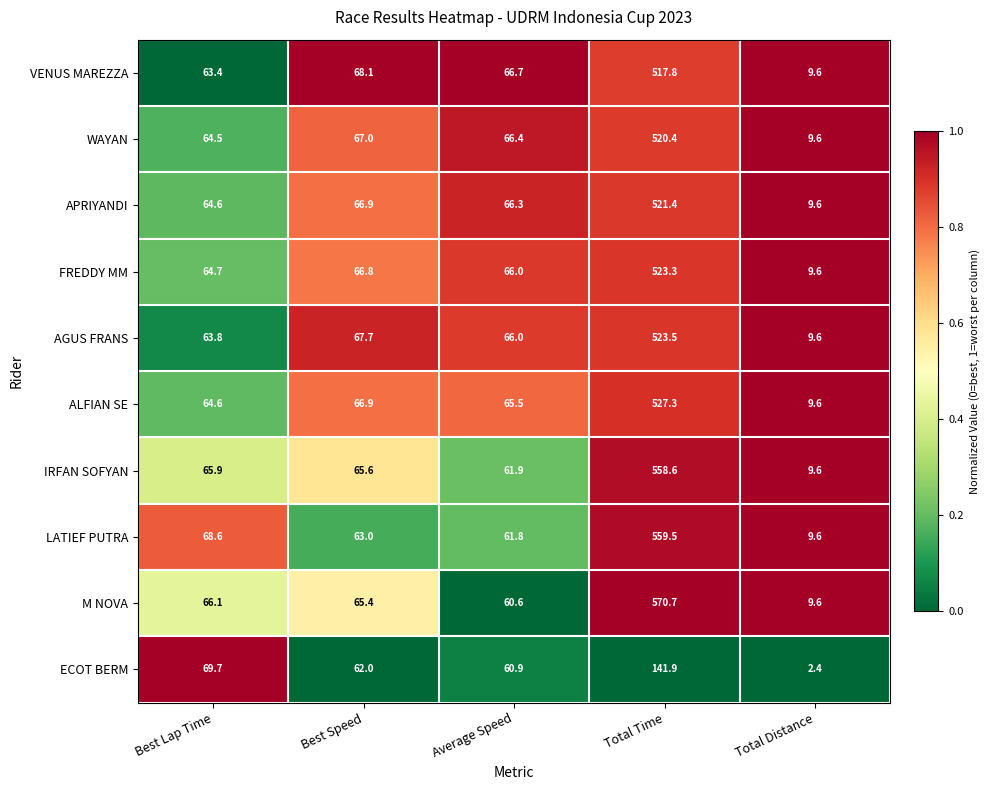

Read the IRFAN SOFYAN value at Best Speed.

65.6